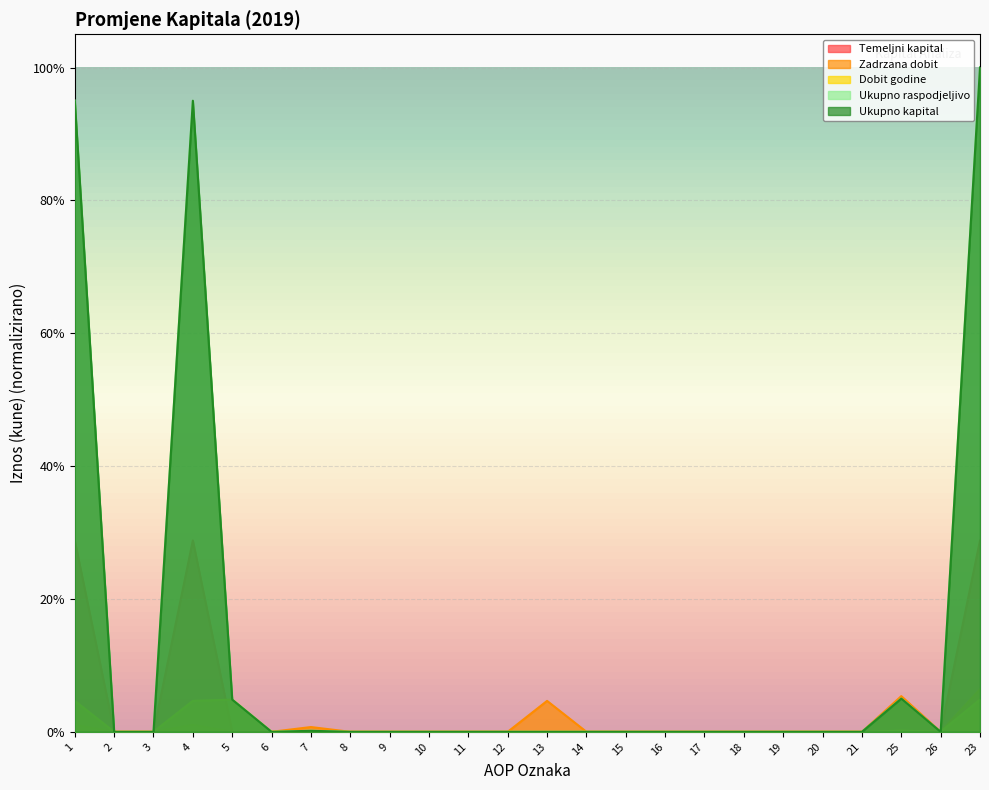

True or false: Temeljni kapital and Zadrzana dobit intersect in this chart.

False